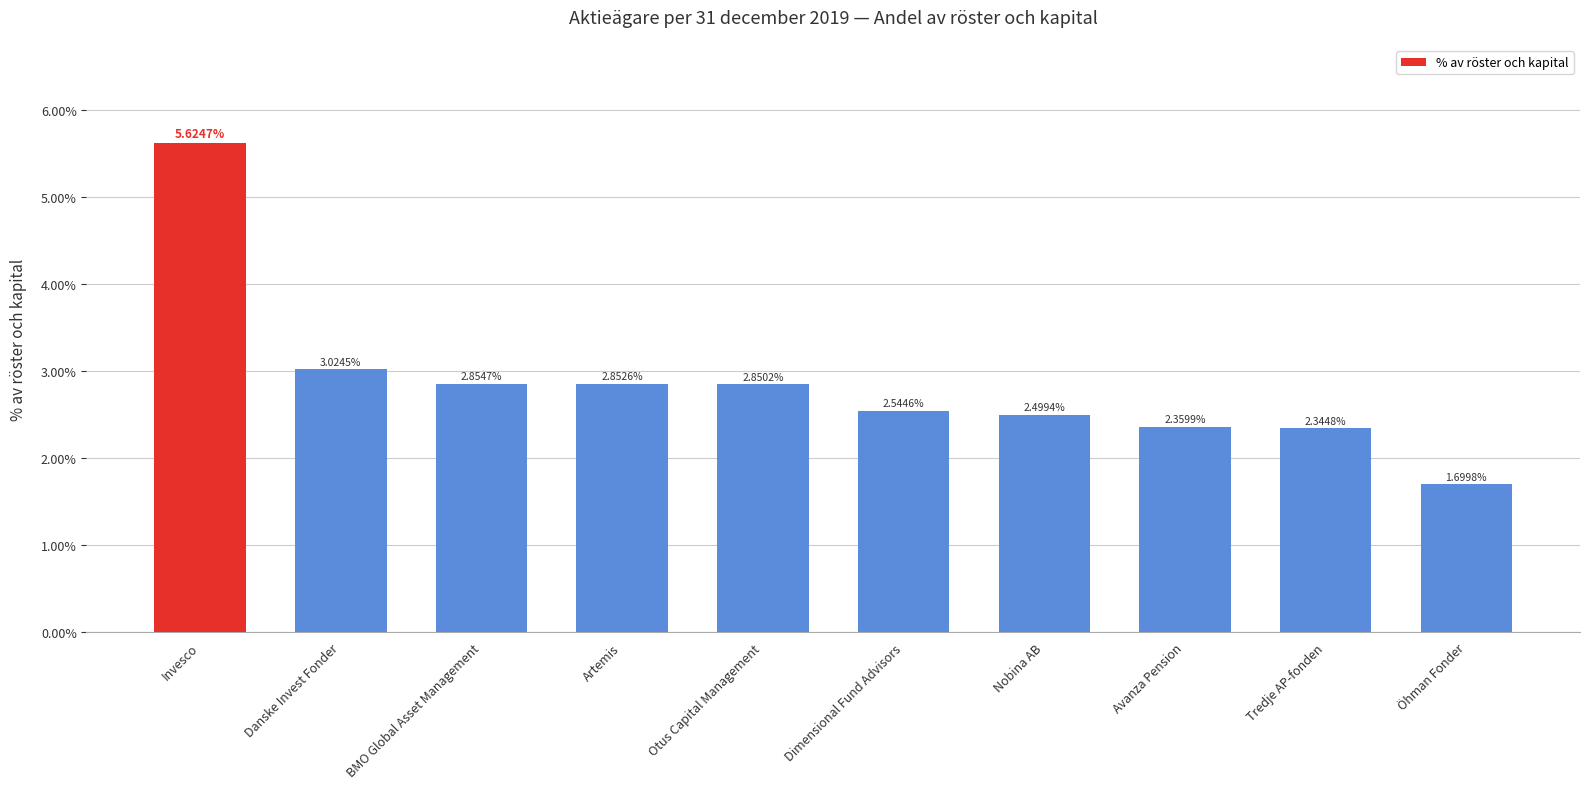

Which label corresponds to the smallest value in the chart?

Öhman Fonder